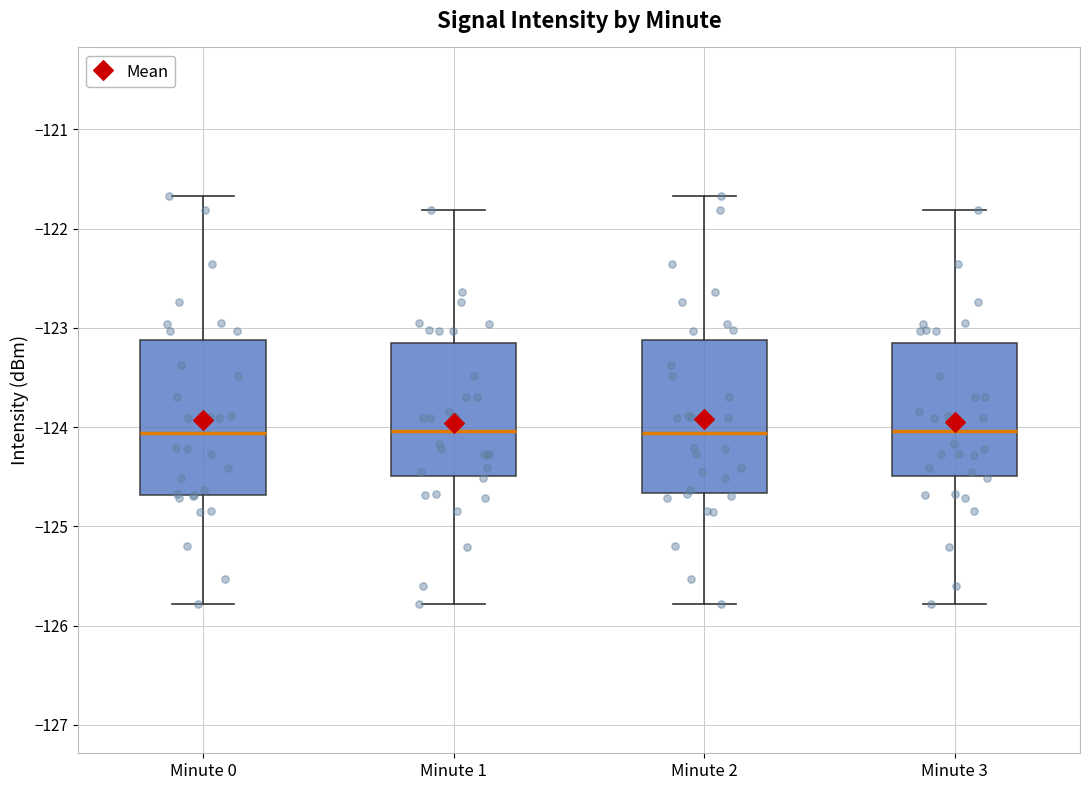

Reading left to right, transcribe this box plot: for each box, give where its median line is, the range the box spans, and where its two whiskers end, as read against the y-axis. The values are not printed on the chart, so give them approximately, as read against the axis.

Minute 0: median -124.1, box -124.7 to -123.1, whiskers -125.8 to -121.7
Minute 1: median -124.0, box -124.5 to -123.1, whiskers -125.8 to -121.8
Minute 2: median -124.1, box -124.7 to -123.1, whiskers -125.8 to -121.7
Minute 3: median -124.0, box -124.5 to -123.1, whiskers -125.8 to -121.8